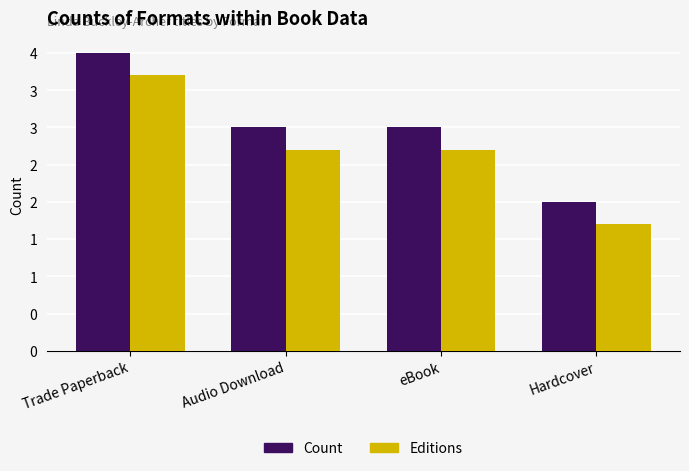

What are all the series names shown in the legend?

Count, Editions